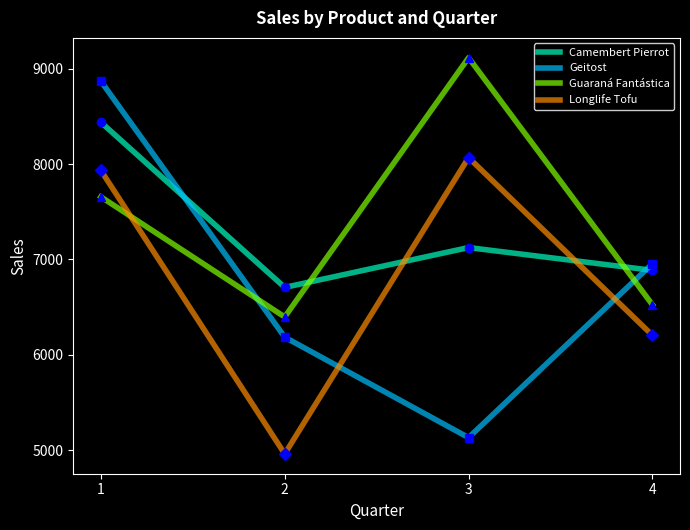

True or false: Longlife Tofu and Geitost cross at least once.

True